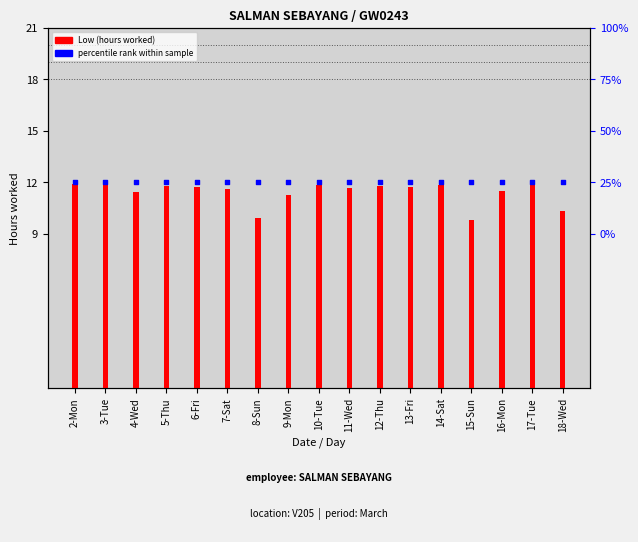

Is the value of Low (hours worked) at 10-Tue greater than the value of percentile rank within sample at 5-Thu?

No